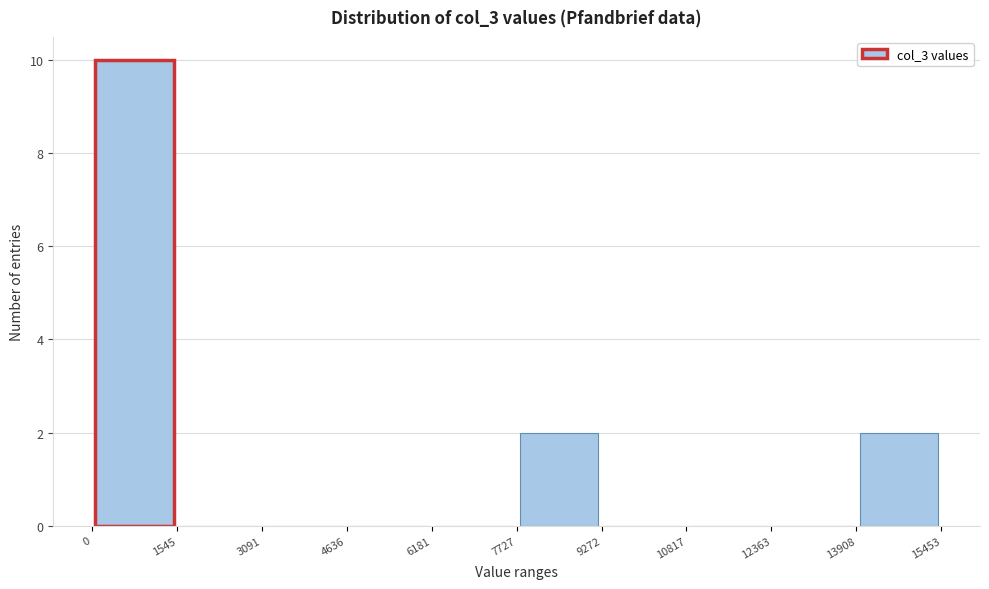

What is the height of the bar covering 13908 to 15453 on the x-axis? The values are not printed on the chart, so give them approximately, as read against the axis.

2